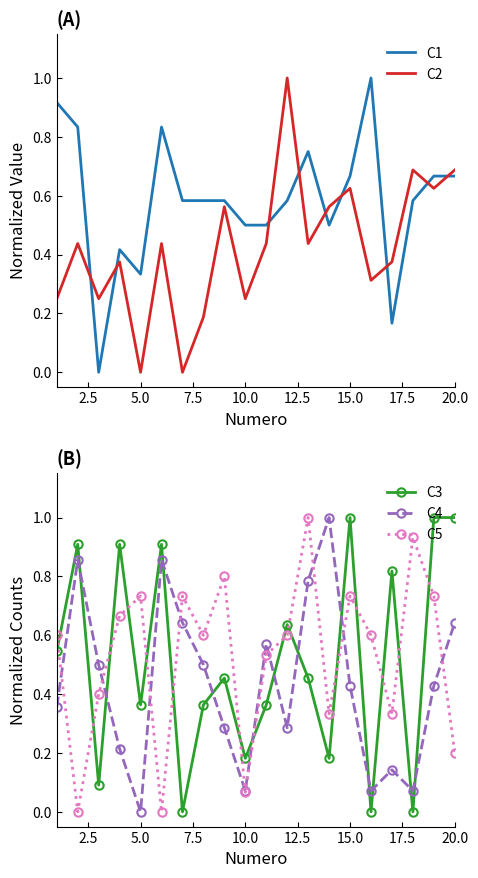

Where is the first local minimum for C4?

5.0